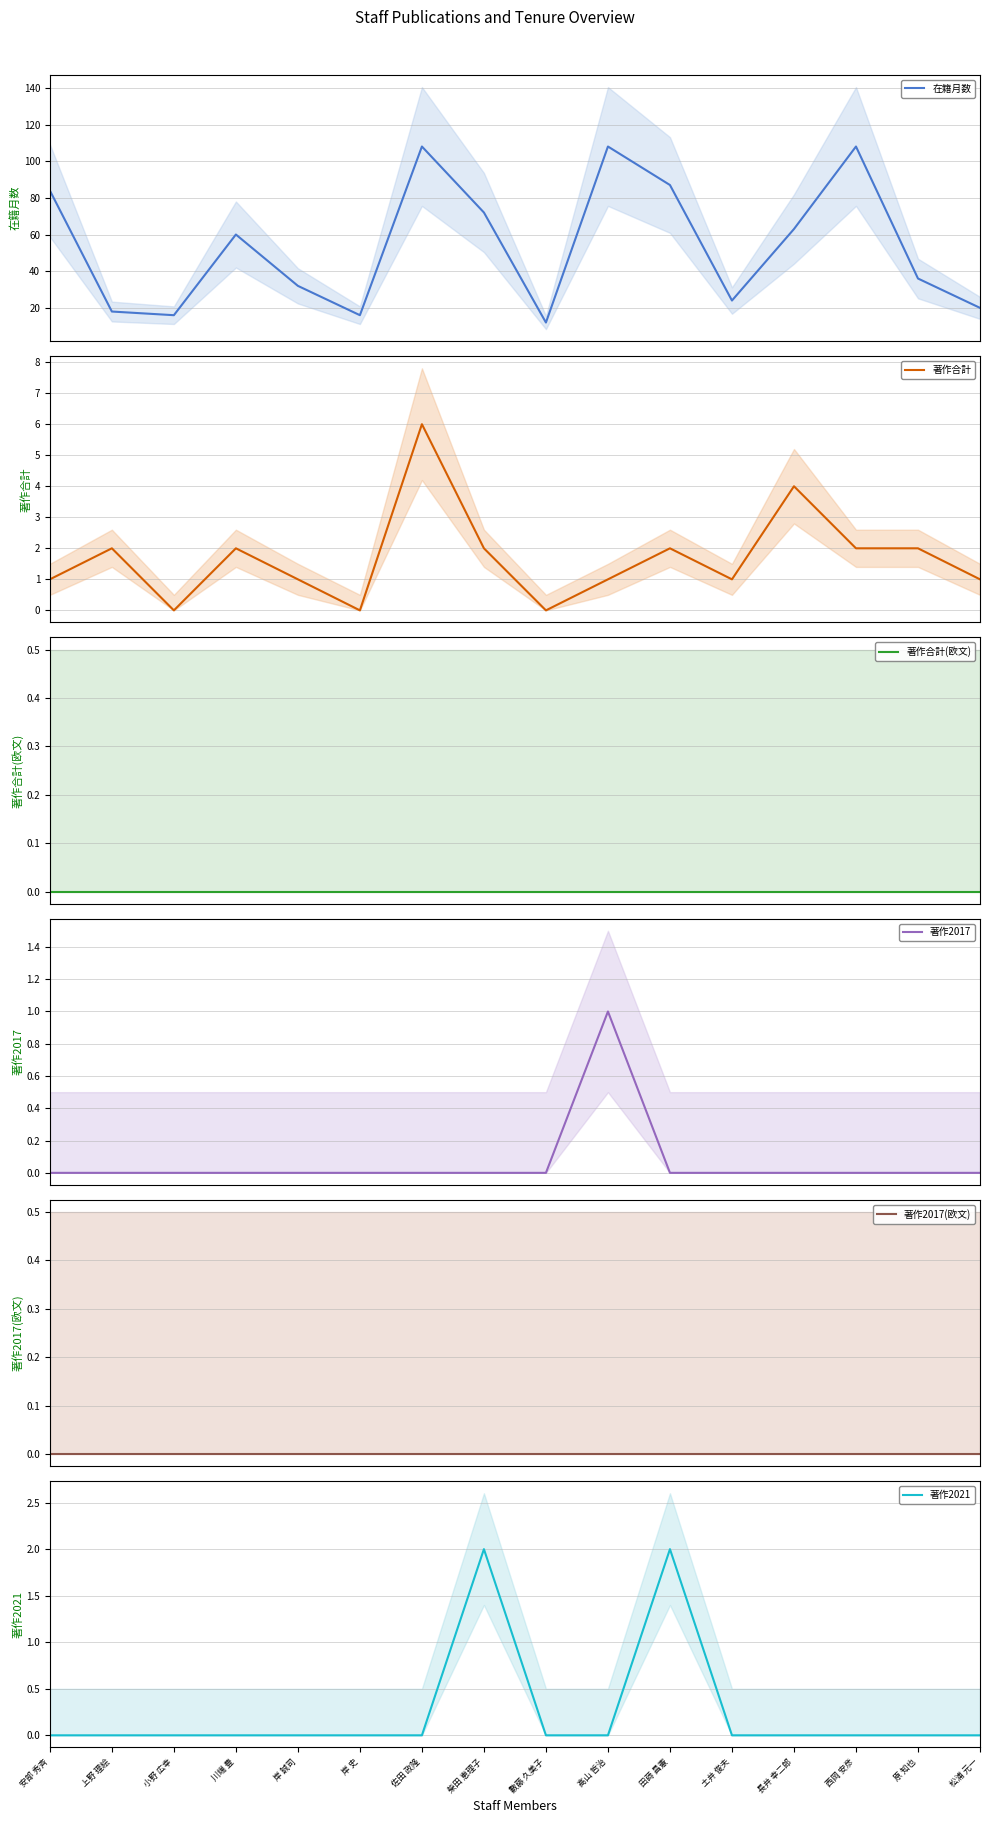

Is this an area chart (filled region under the line)?

No